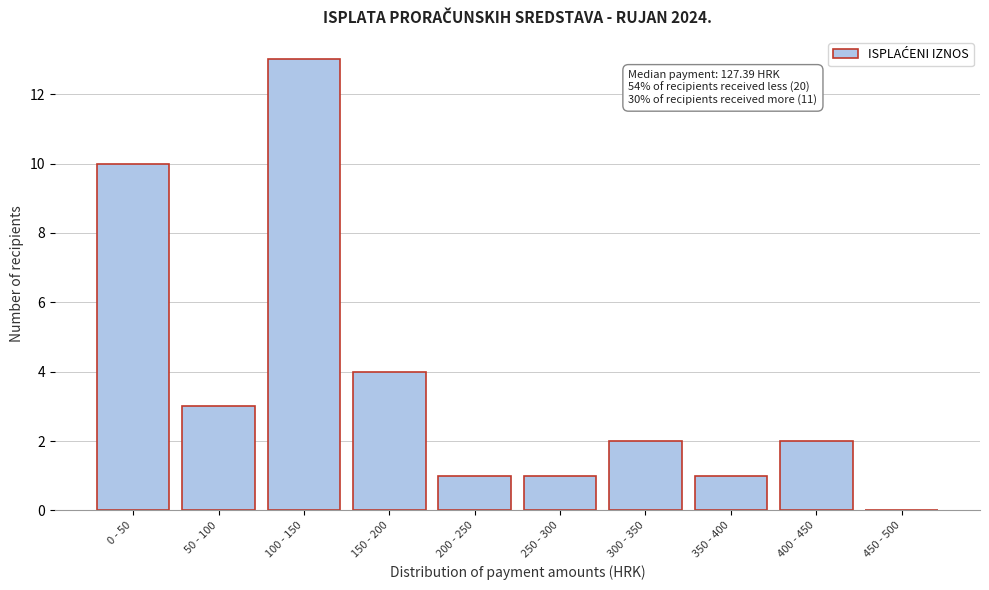

Reading left to right, transcribe all the data shown in this chart.

0 - 50=10	50 - 100=3	100 - 150=13	150 - 200=4	200 - 250=1	250 - 300=1	300 - 350=2	350 - 400=1	400 - 450=2	450 - 500=0